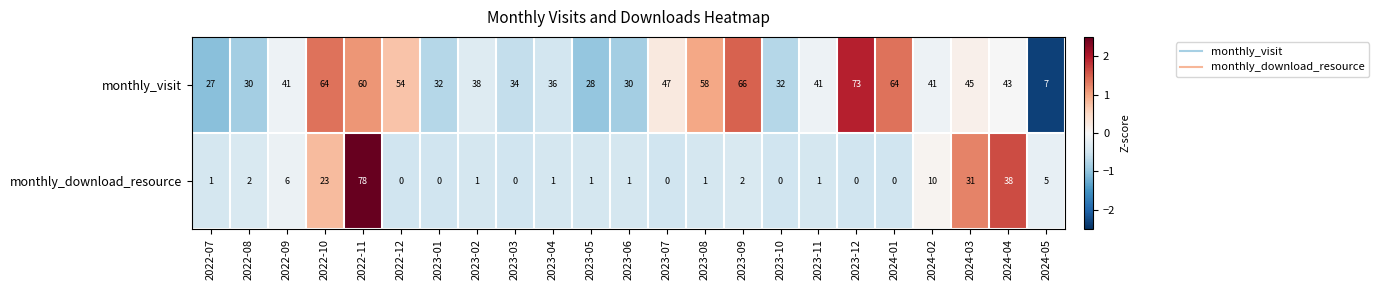

What is the greatest value displayed?

78